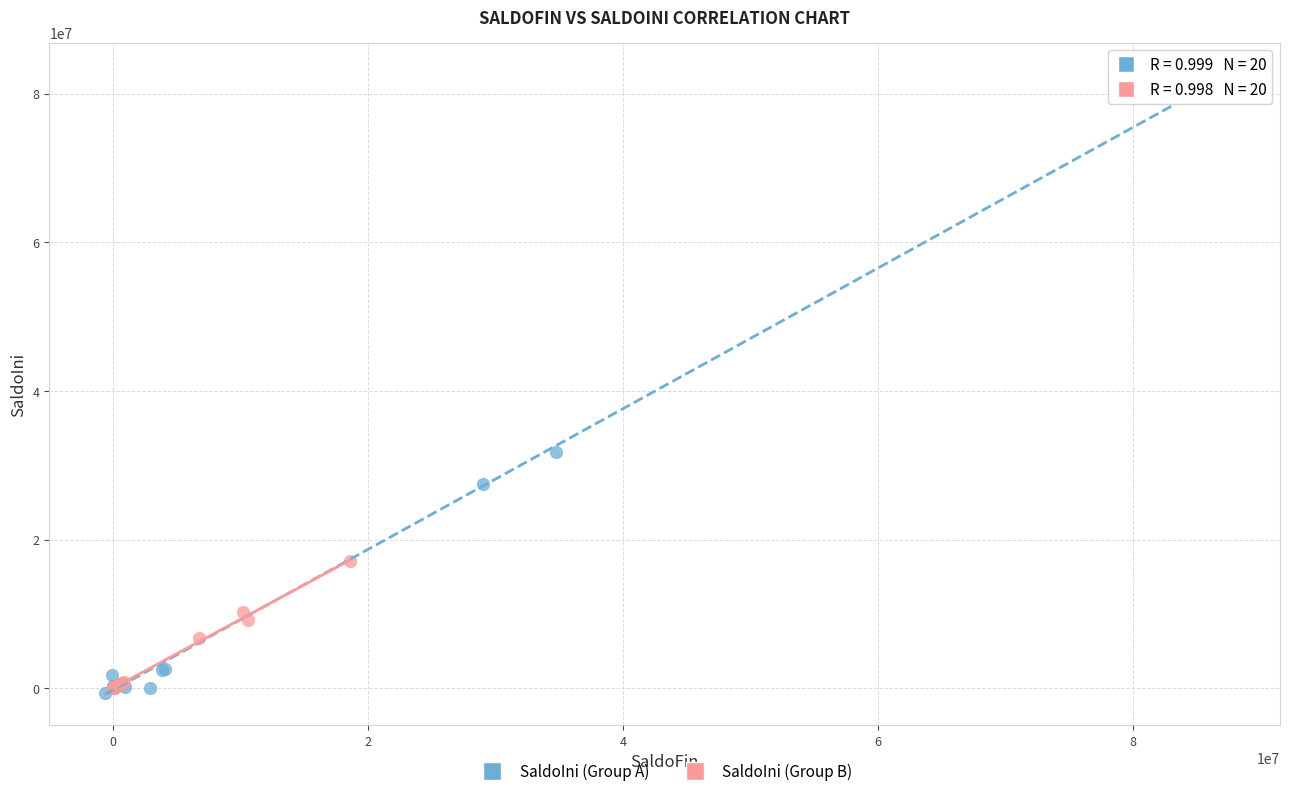

Which series has the largest Y range (max minus min)?

SaldoIni (Group A)